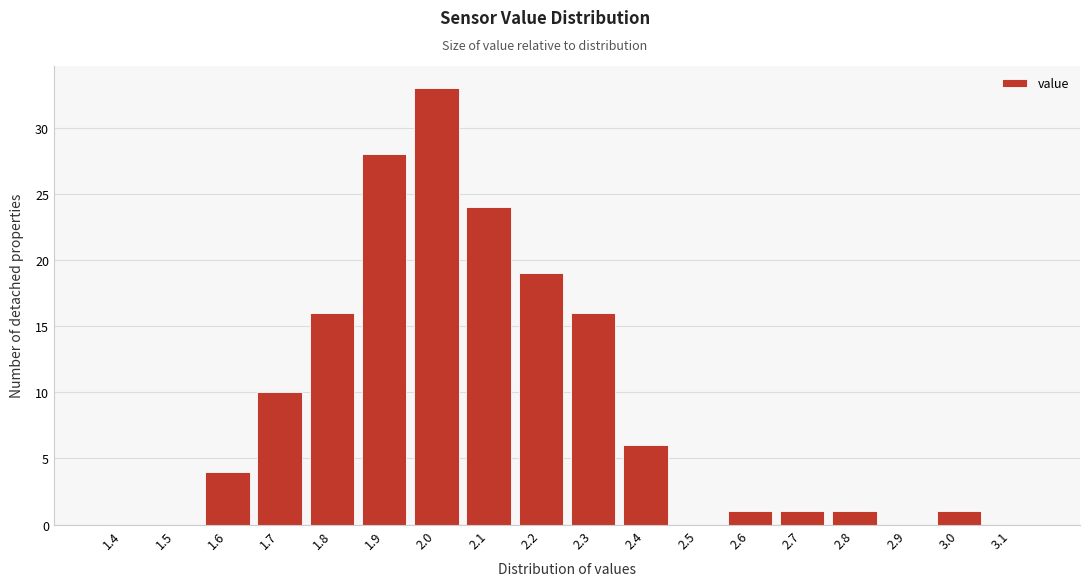

Reading right to left, list all the values displayed in this chart.

3.1=0	3.0=1	2.9=0	2.8=1	2.7=1	2.6=1	2.5=0	2.4=6	2.3=16	2.2=19	2.1=24	2.0=33	1.9=28	1.8=16	1.7=10	1.6=4	1.5=0	1.4=0